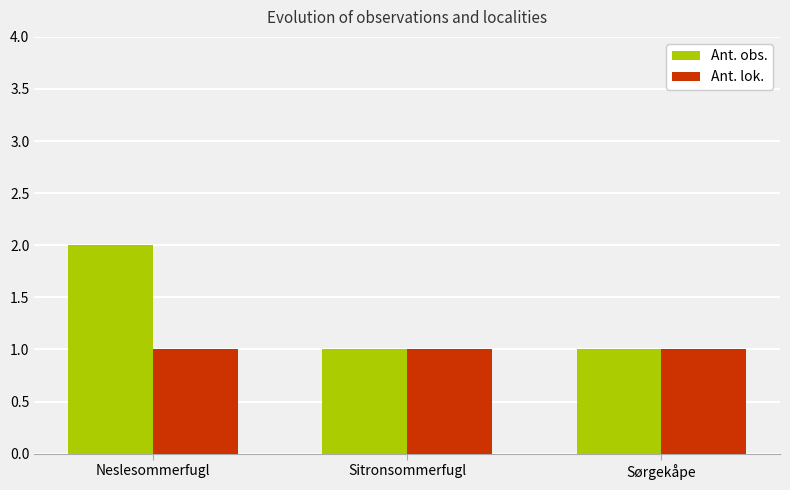

At which category is the sum across all series the highest?

Neslesommerfugl